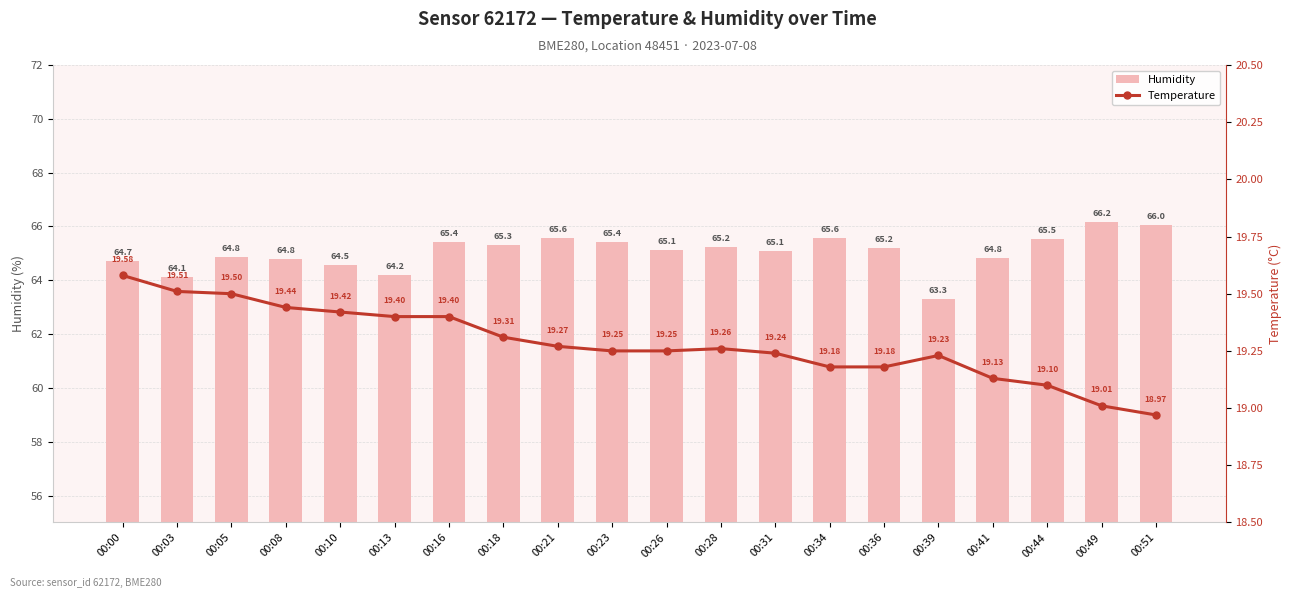

Reading left to right, list all the values displayed in this chart.

Humidity: 00:00=64.7	00:03=64.1	00:05=64.8	00:08=64.8	00:10=64.5	00:13=64.2	00:16=65.4	00:18=65.3	00:21=65.6	00:23=65.4	00:26=65.1	00:28=65.2	00:31=65.1	00:34=65.6	00:36=65.2	00:39=63.3	00:41=64.8	00:44=65.5	00:49=66.2	00:51=66.0
Temperature: 00:00=19.6	00:03=19.5	00:05=19.5	00:08=19.4	00:10=19.4	00:13=19.4	00:16=19.4	00:18=19.3	00:21=19.3	00:23=19.2	00:26=19.2	00:28=19.3	00:31=19.2	00:34=19.2	00:36=19.2	00:39=19.2	00:41=19.1	00:44=19.1	00:49=19.0	00:51=19.0